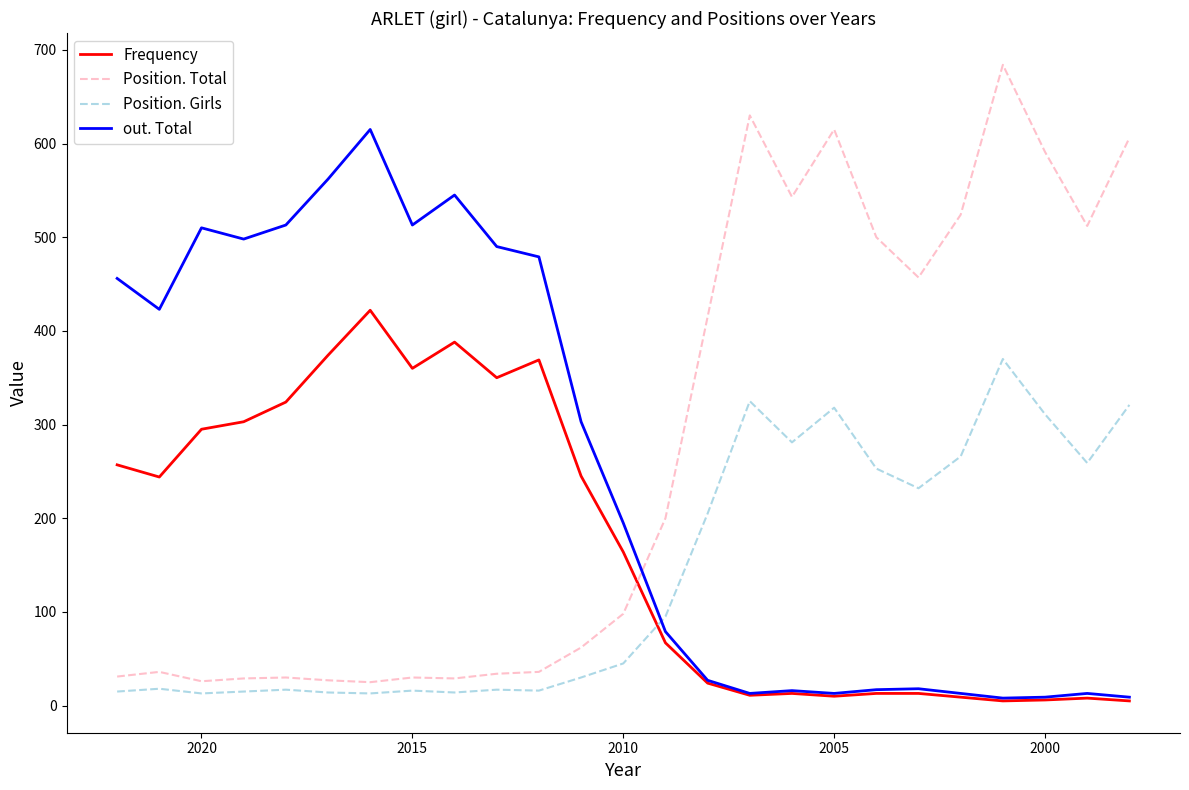

How many times do out. Total and Position. Total cross each other?

1